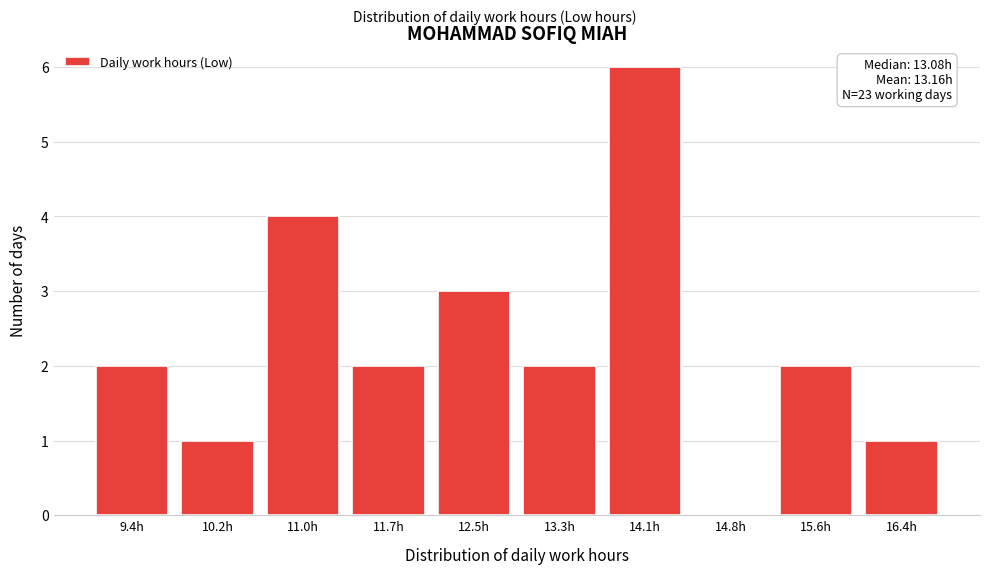

Reading left to right, transcribe all the data shown in this chart.

9.4h=2	10.2h=1	11.0h=4	11.7h=2	12.5h=3	13.3h=2	14.1h=6	14.8h=0	15.6h=2	16.4h=1